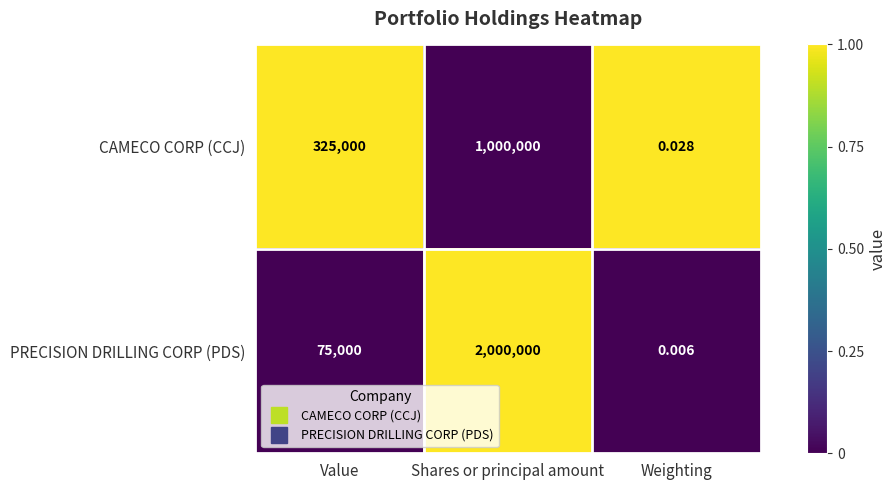

Is the value of PRECISION DRILLING CORP (PDS) at Shares or principal amount greater than the value of CAMECO CORP (CCJ) at Weighting?

Yes